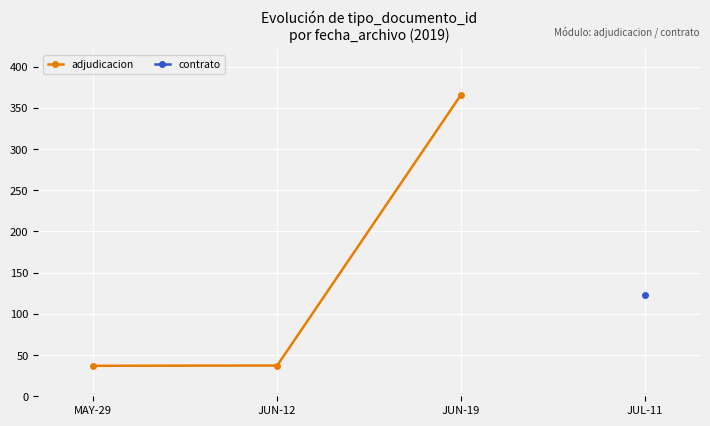

True or false: adjudicacion and contrato intersect in this chart.

False